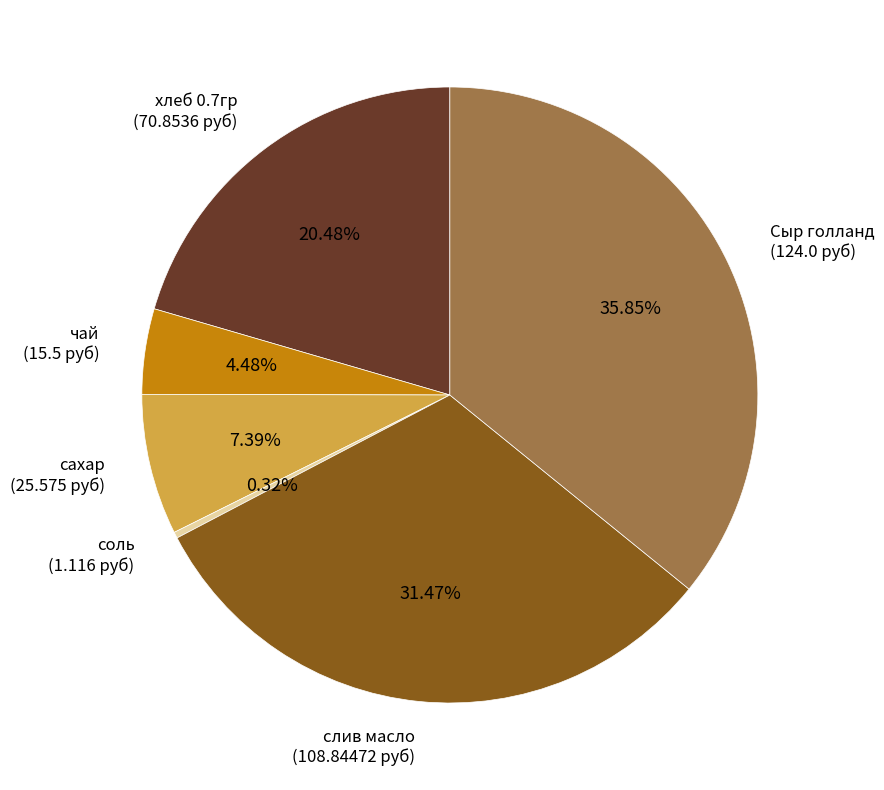

Which category has the biggest portion of the pie?

Сыр голланд